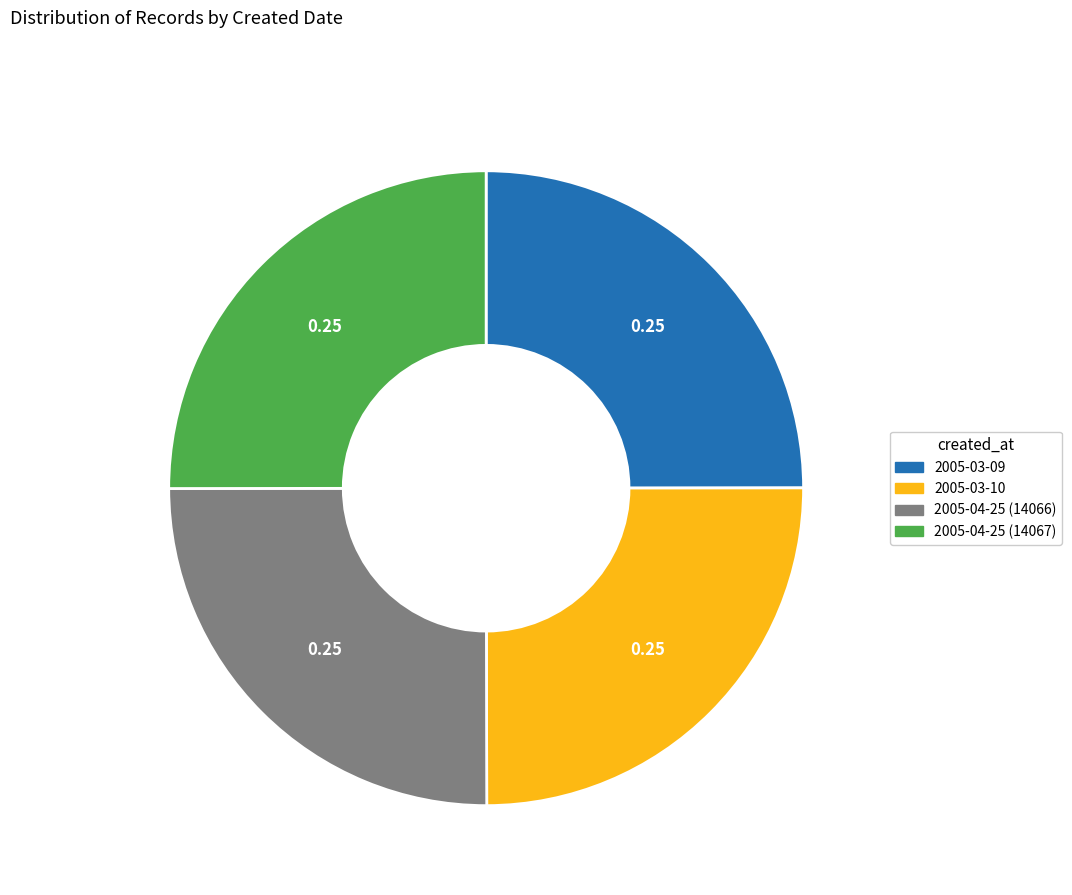

How many slices are in this pie chart?

4